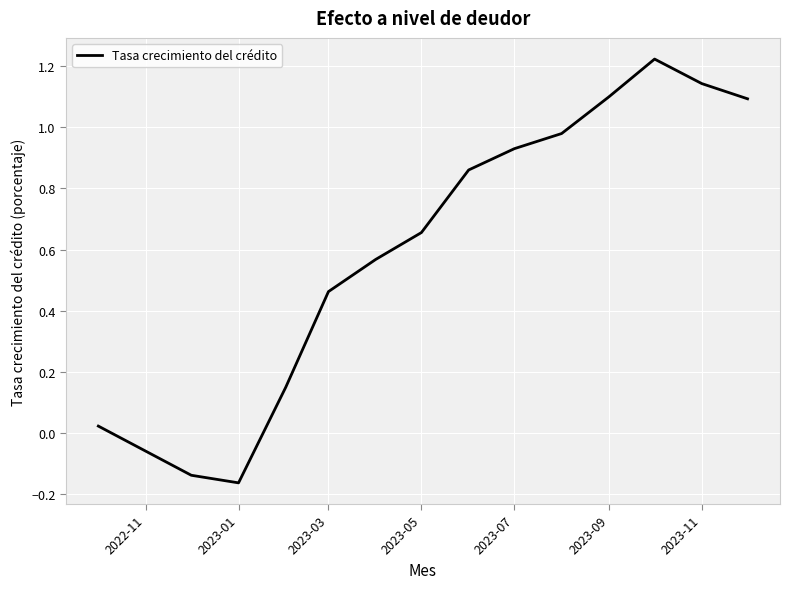

What is the difference between the maximum and minimum values?

1.4